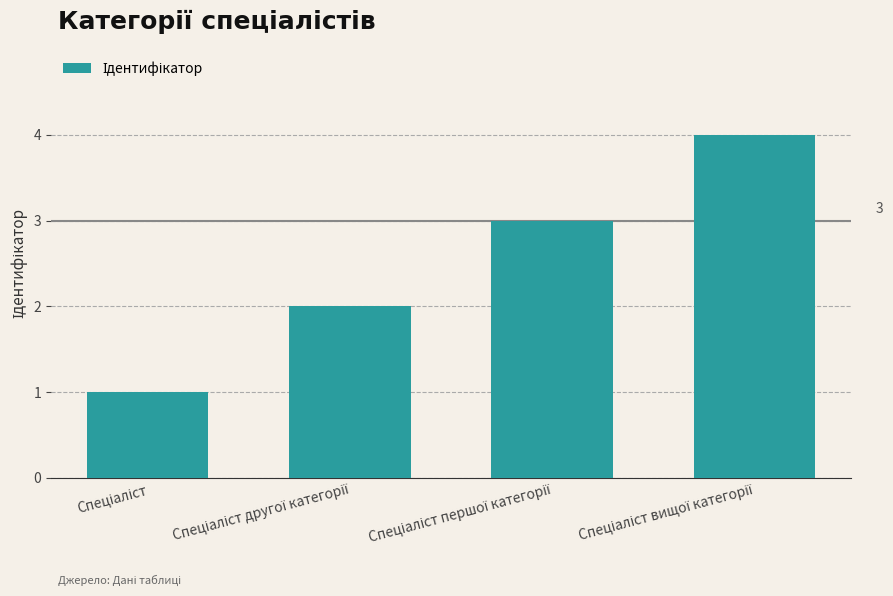

What is the maximum value shown in the chart?

4